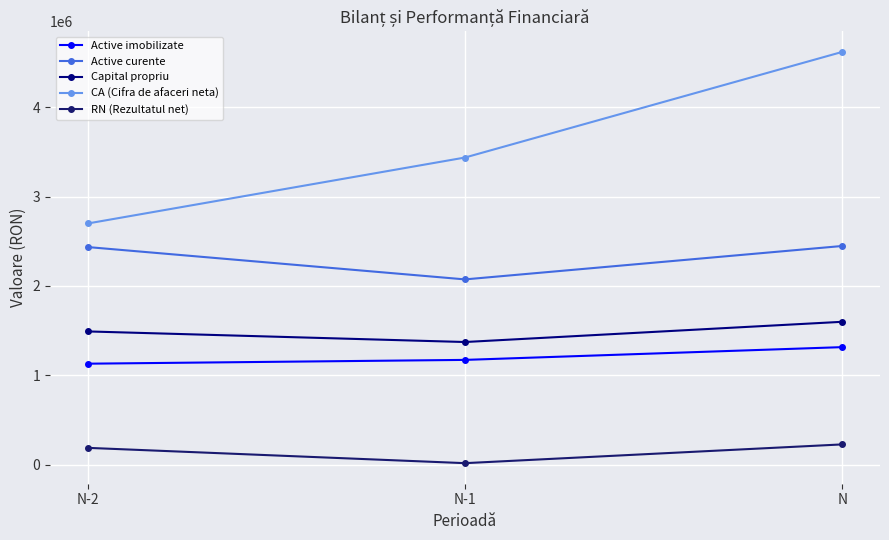

What is the total value across all series at N-2?

7941615